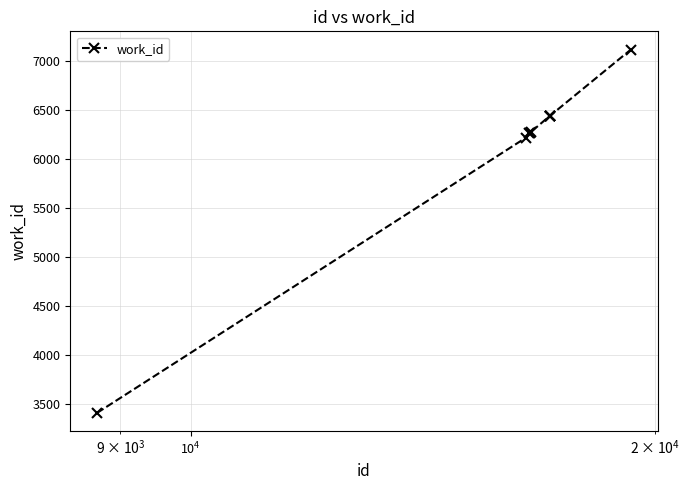

What is the sum of all values?

61336